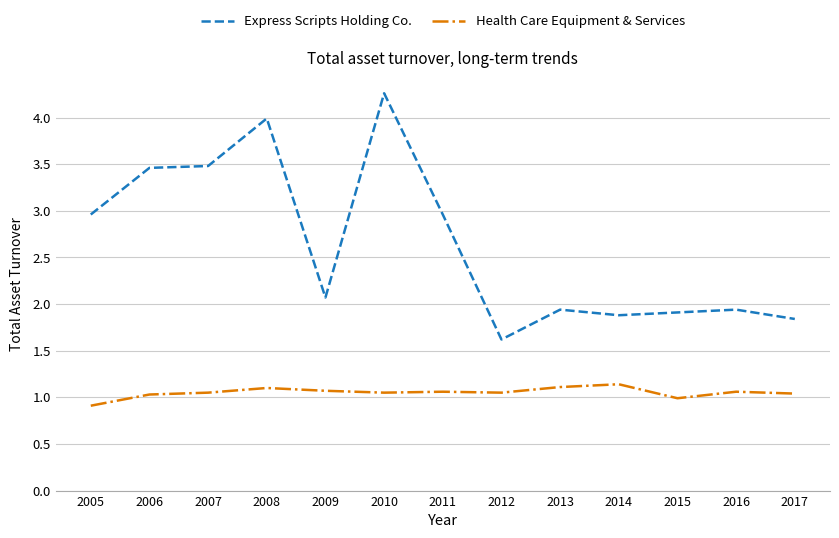

What is the spread (max minus min) of values at 2014?

0.7